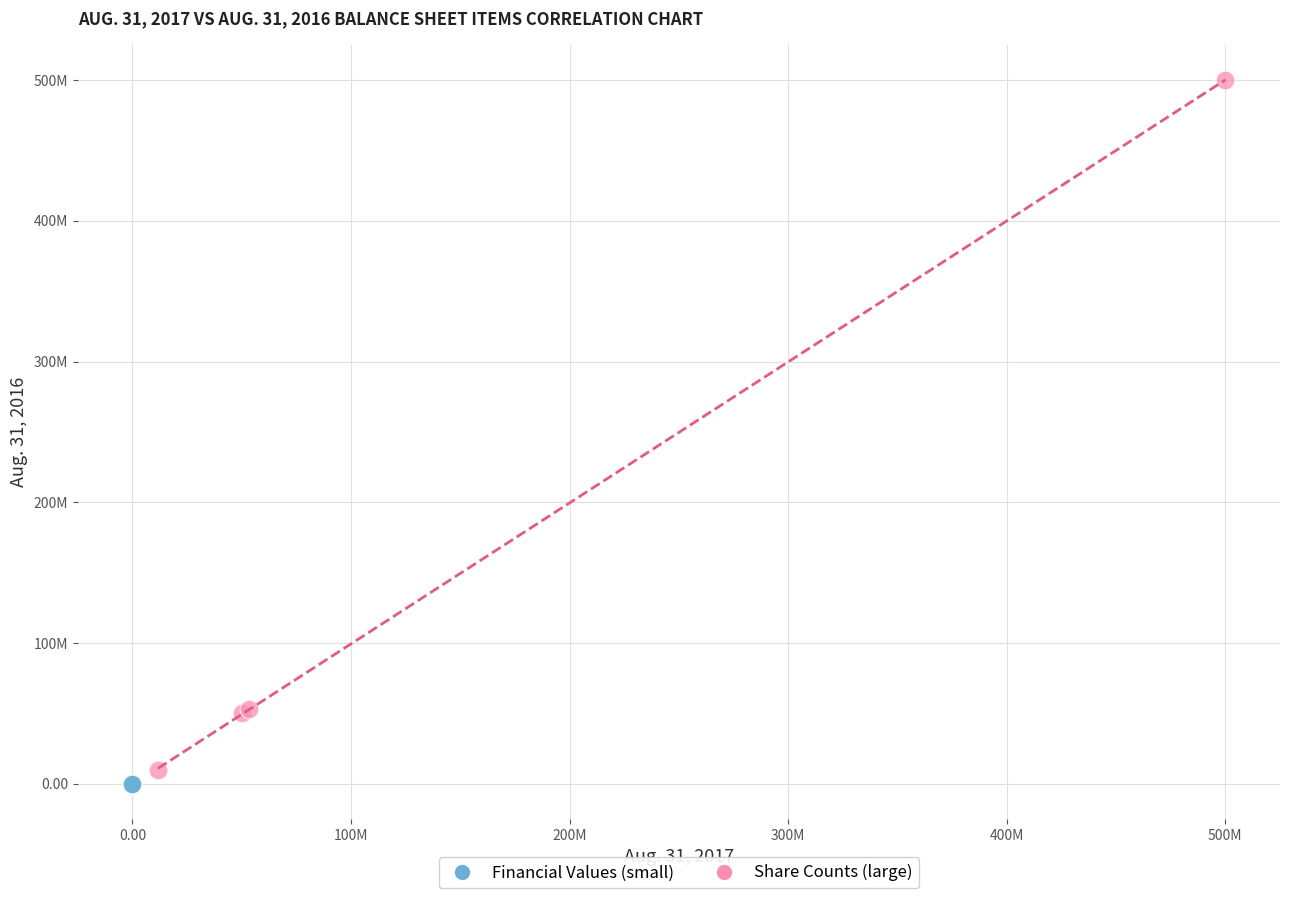

Which series has the largest Y range (max minus min)?

Share Counts (large)